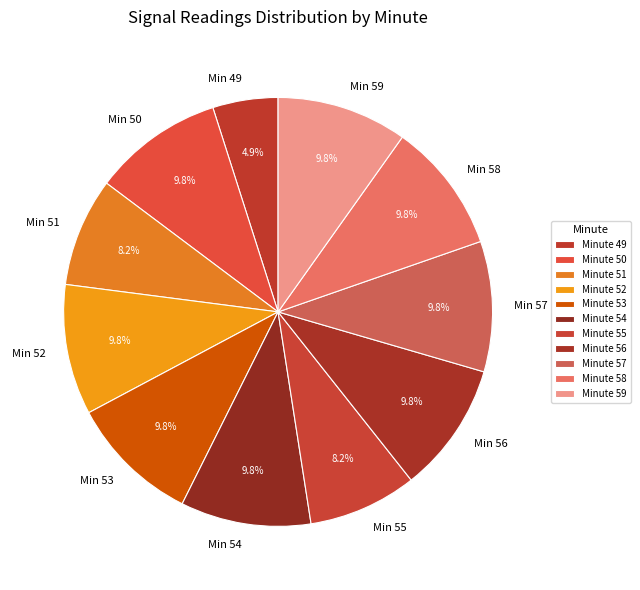

Does Min 49 account for over 50% of the chart?

No